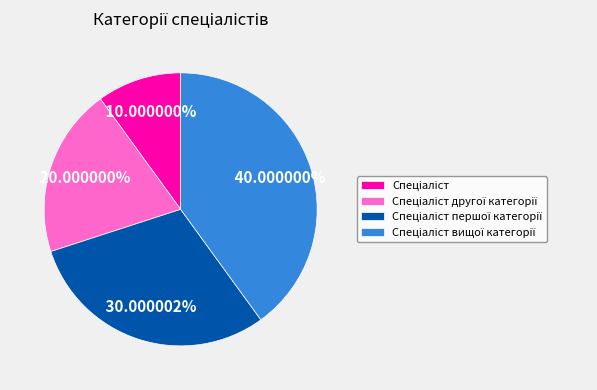

Does any single category account for the majority?

No